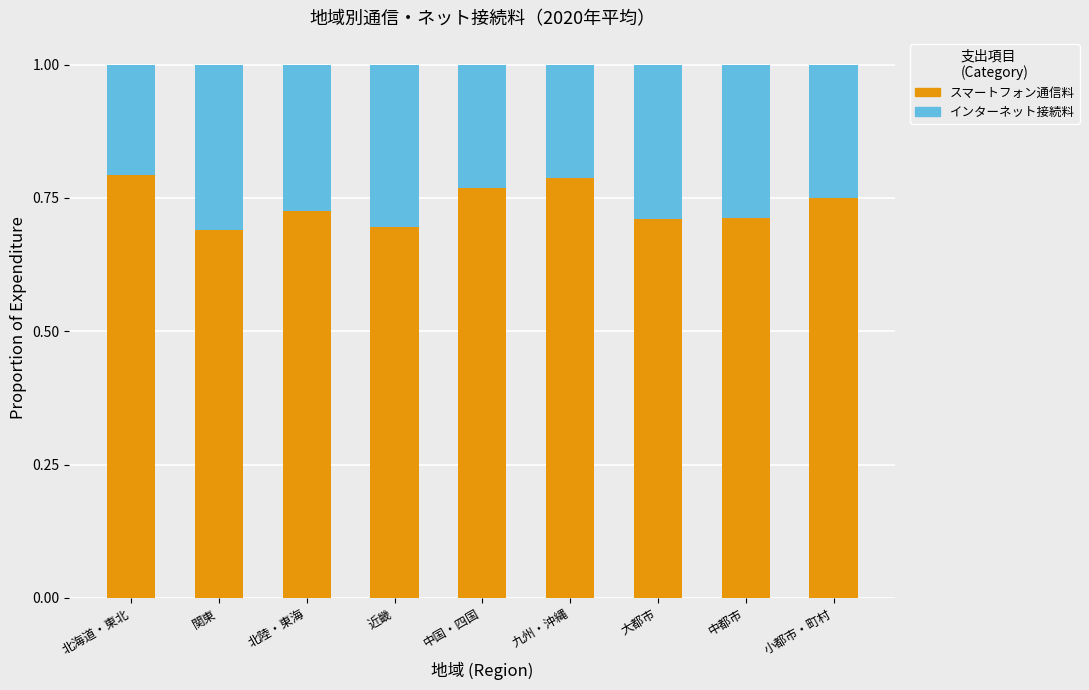

What is the total value across all series at 近畿?

1.0